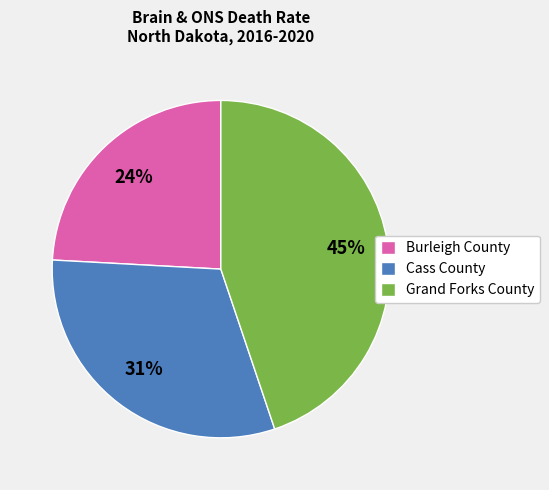

Is there a majority slice in this chart?

No